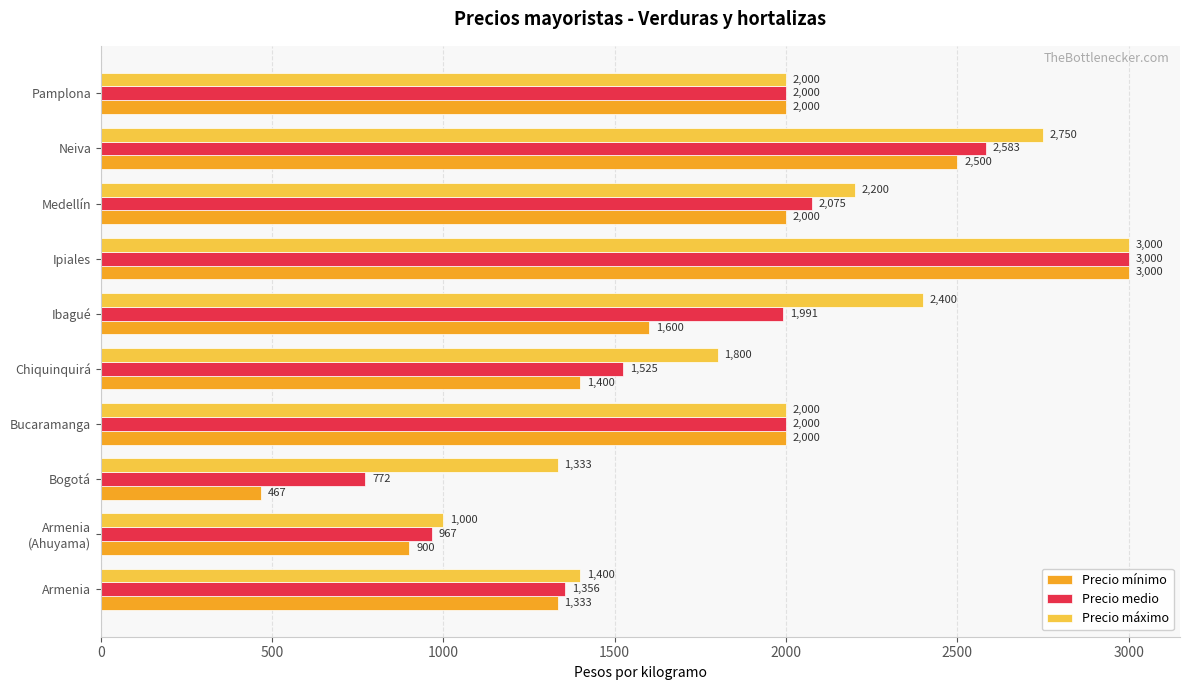

Which series has the largest range (max minus min)?

Precio mínimo